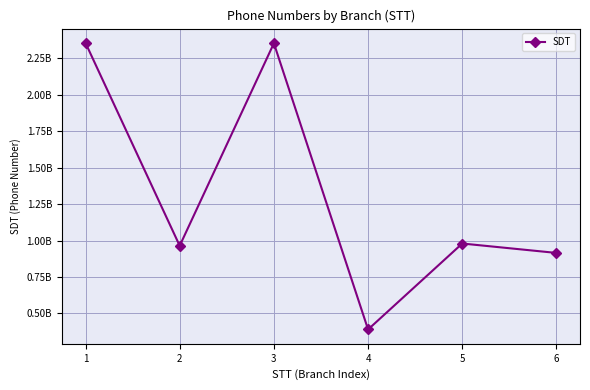

Read the value at 5, to the nearest 50.

979573100